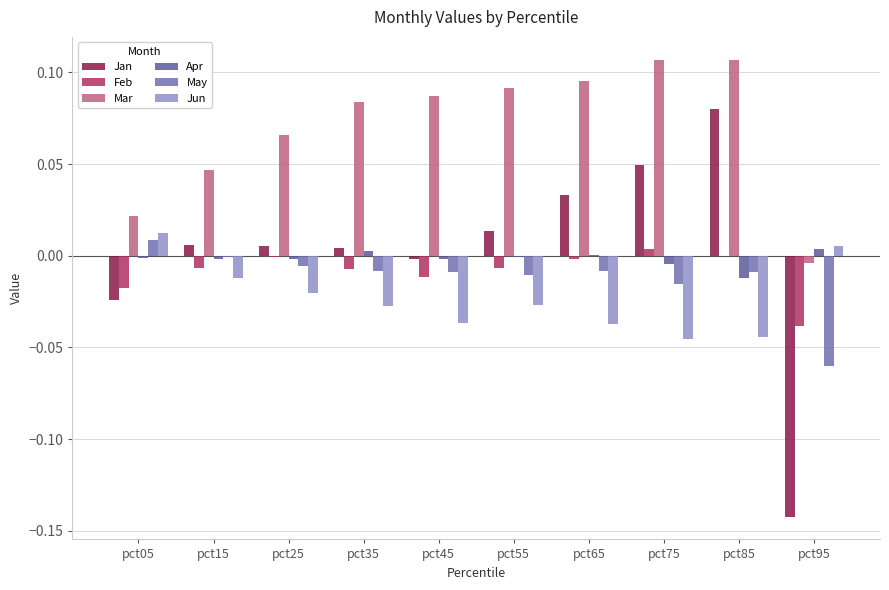

How many data points does each series have?

10